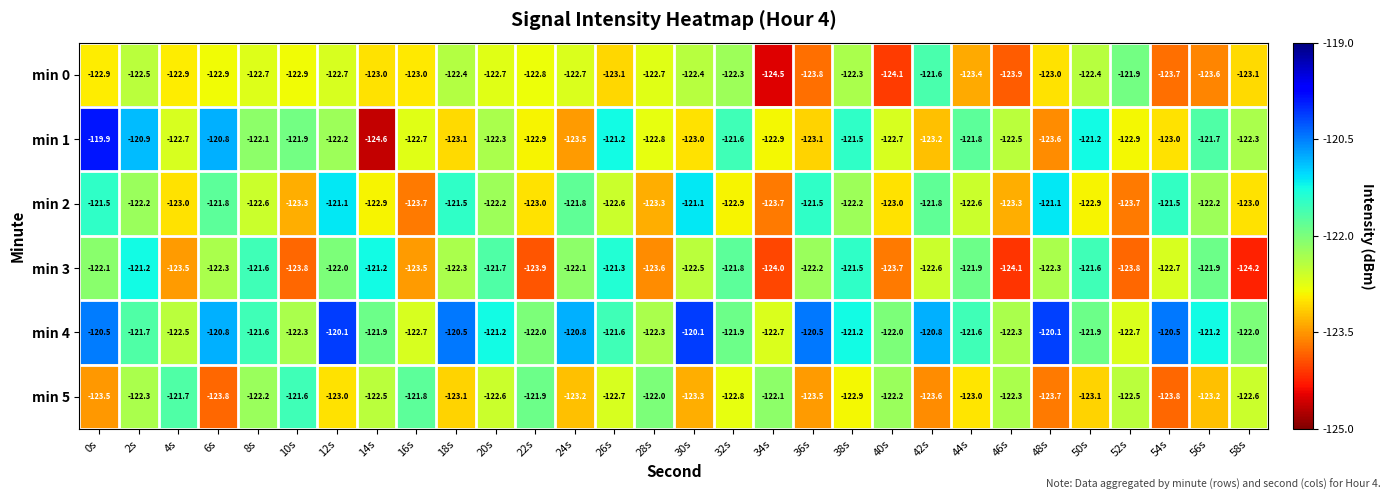

Is it true that min 0 equals -82.0 at 32s?

False